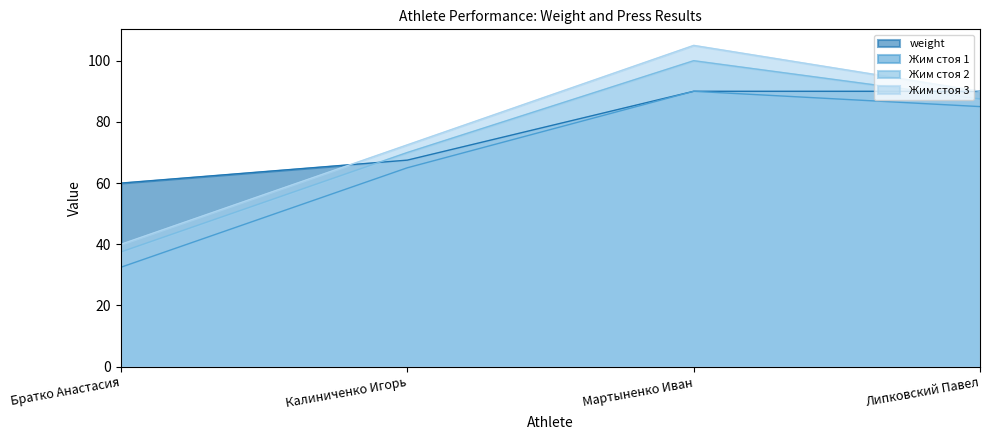

The value of Жим стоя 1 at Братко Анастасия is 32.5. True or false?

True